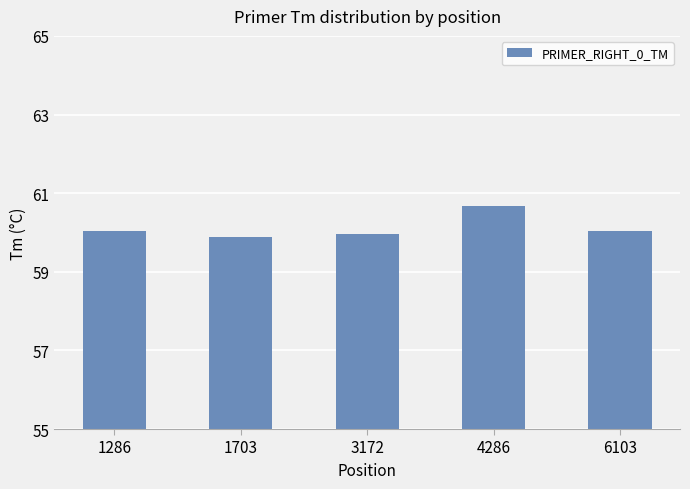

Reading left to right, transcribe all the data shown in this chart.

1286=60.0	1703=59.9	3172=60.0	4286=60.7	6103=60.0